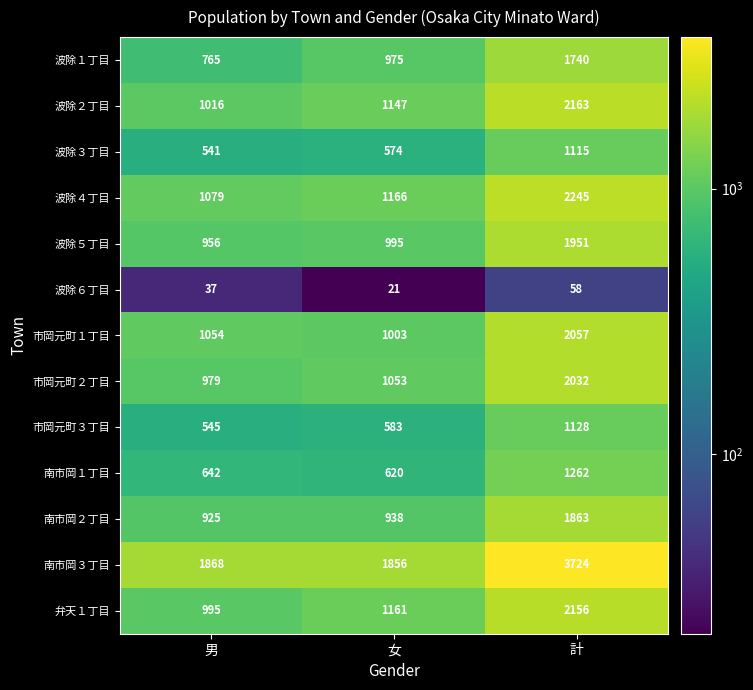

Between 女 and 計, which series saw the biggest shift?

南市岡３丁目